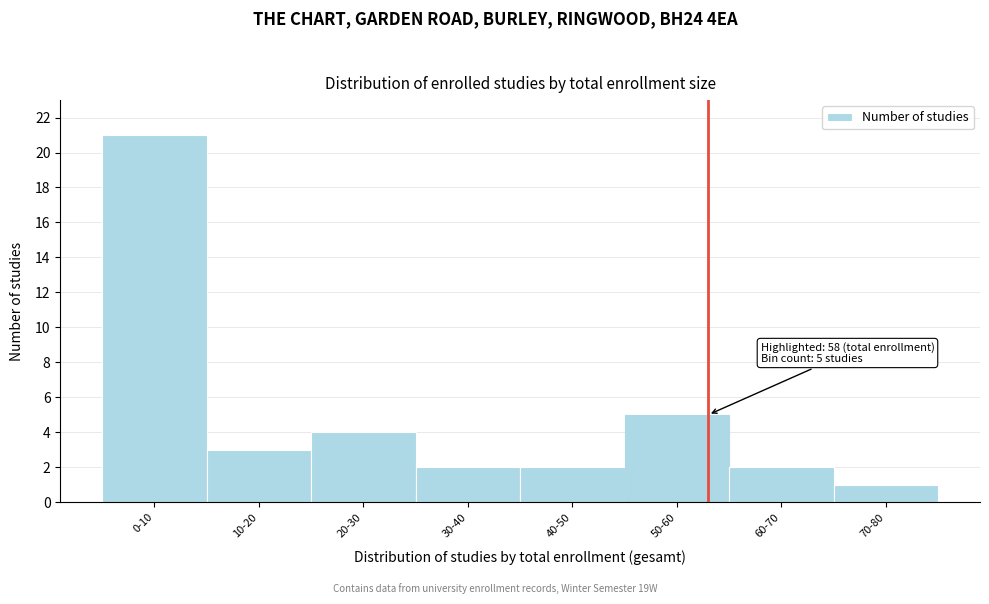

Reading left to right, list all the values displayed in this chart.

21	3	4	2	2	5	2	1